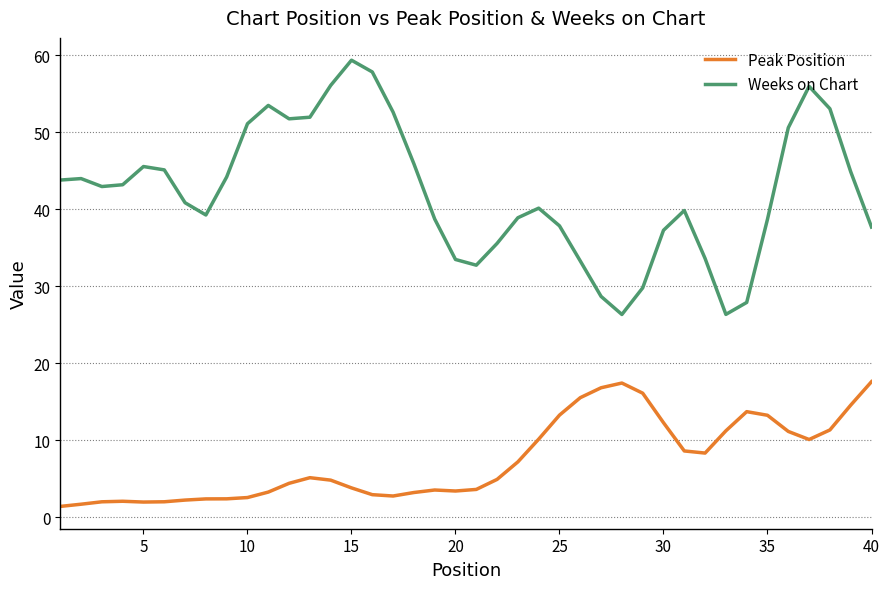

Rank the series by their average value, from lowest to highest.

Peak Position, Weeks on Chart